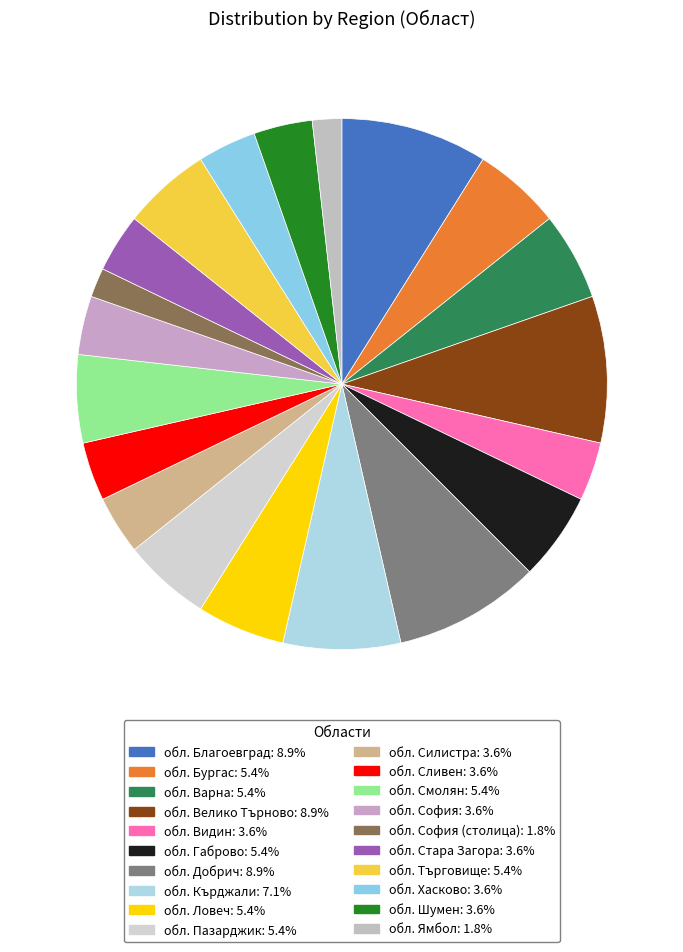

How many segments does this pie chart have?

20